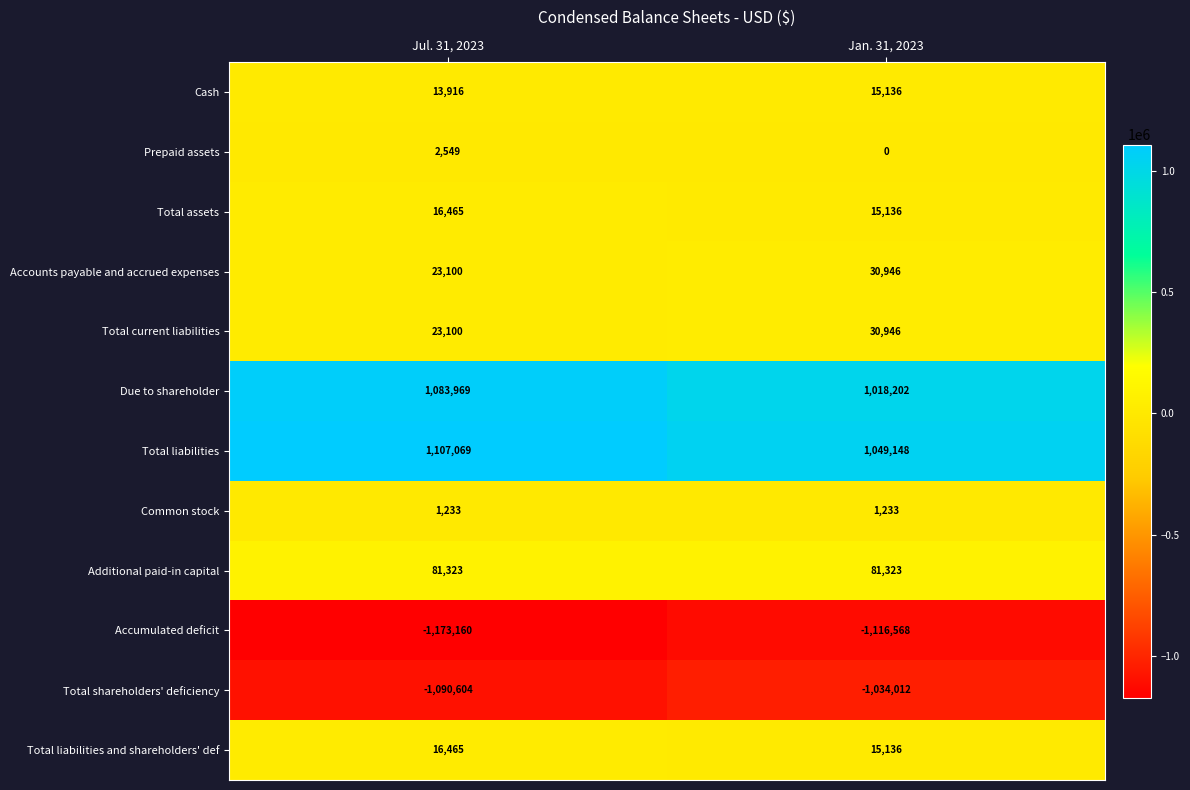

Reading left to right, what are all the values shown in this chart?

Cash: 13916	15136
Prepaid assets: 2549	0
Total assets: 16465	15136
Accounts payable and accrued expenses: 23100	30946
Total current liabilities: 23100	30946
Due to shareholder: 1083969	1018202
Total liabilities: 1107069	1049148
Common stock: 1233	1233
Additional paid-in capital: 81323	81323
Accumulated deficit: -1173160	-1116568
Total shareholders' deficiency: -1090604	-1034012
Total liabilities and shareholders' def: 16465	15136